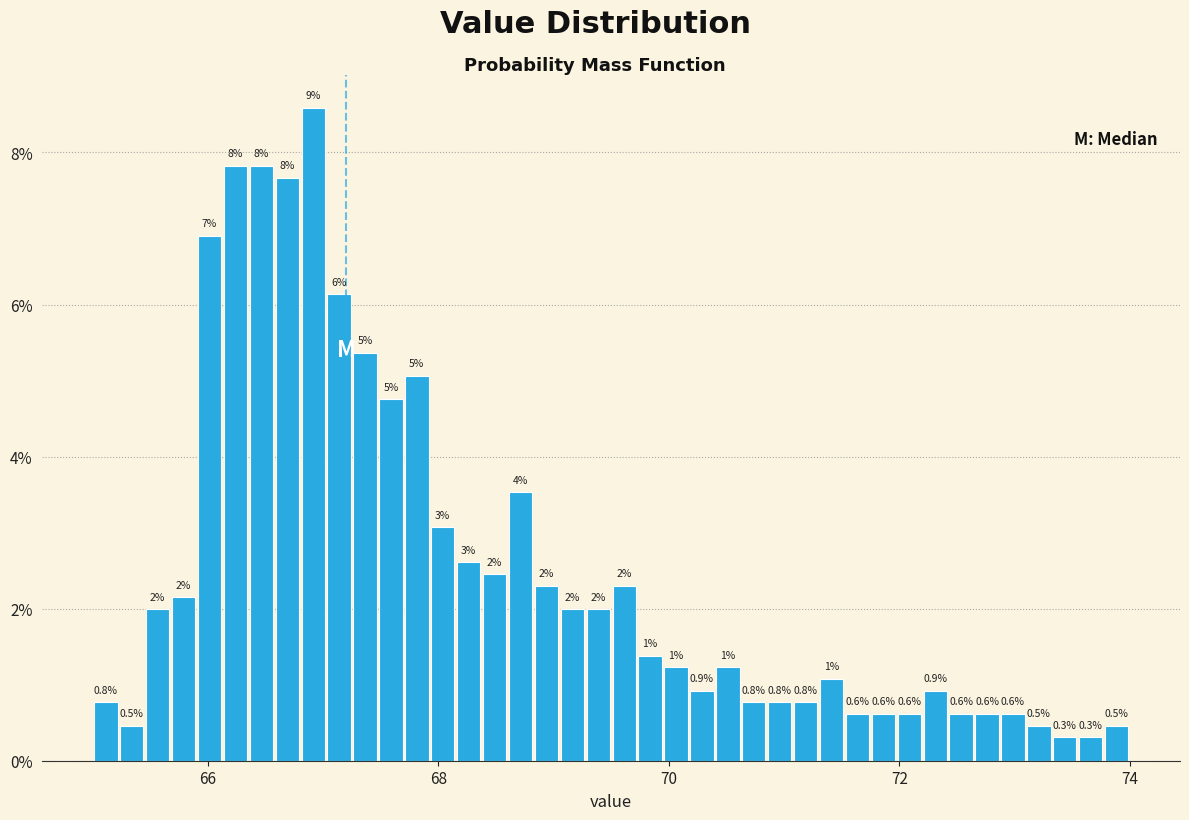

Read against the x-axis, roughly where is the centre of the tallest bar?

67.0